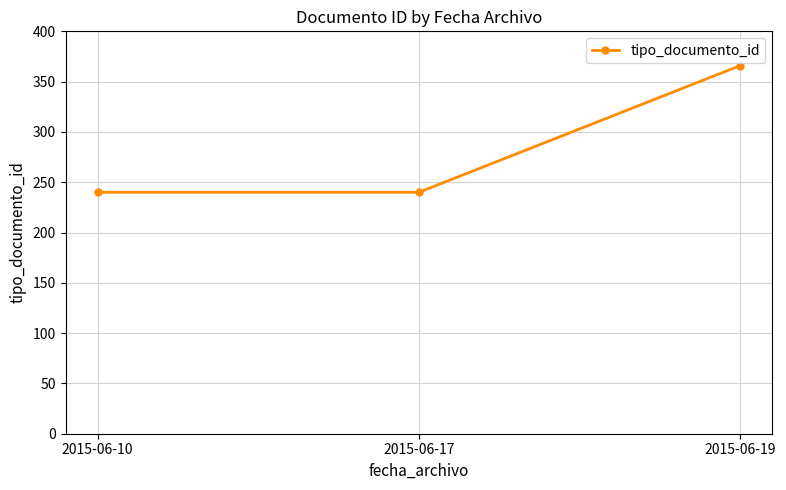

What is the difference between the maximum and second lowest values?

126